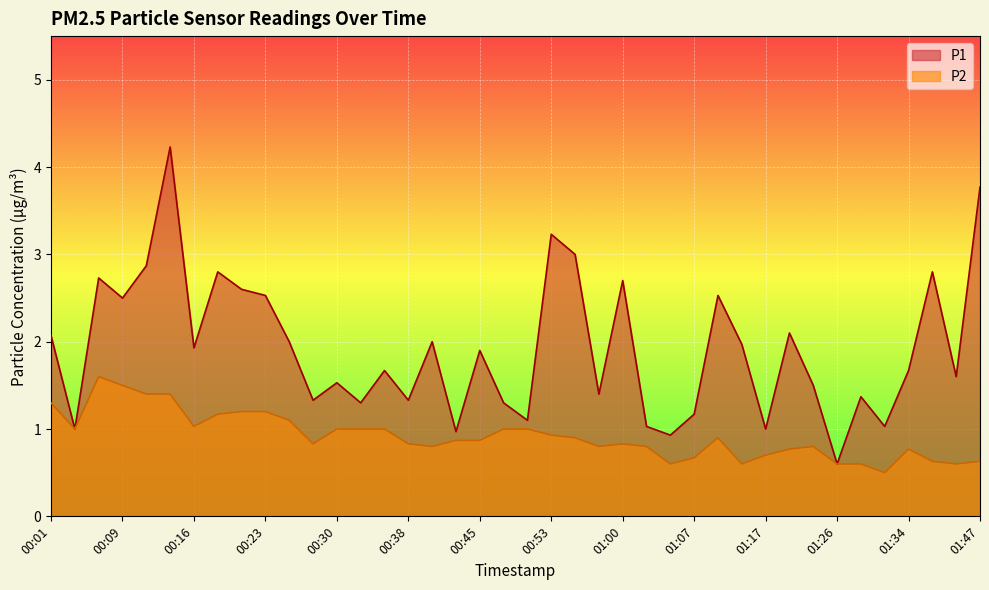

Read the P2 value at 00:48.

1.0